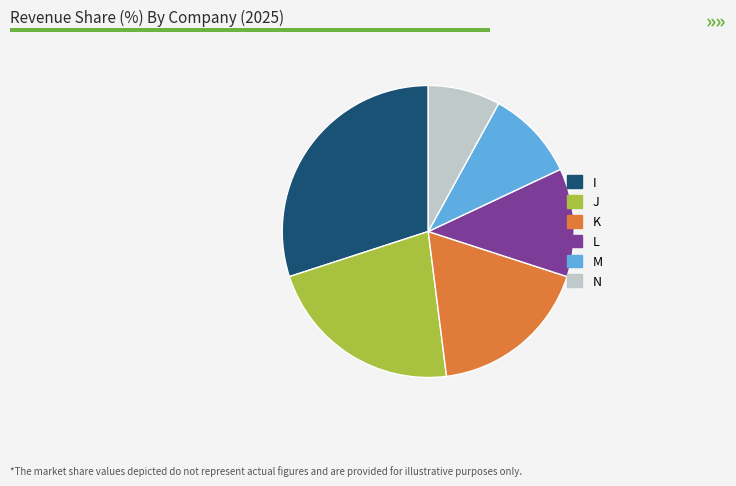

Do L and I together represent more than half of the pie?

No